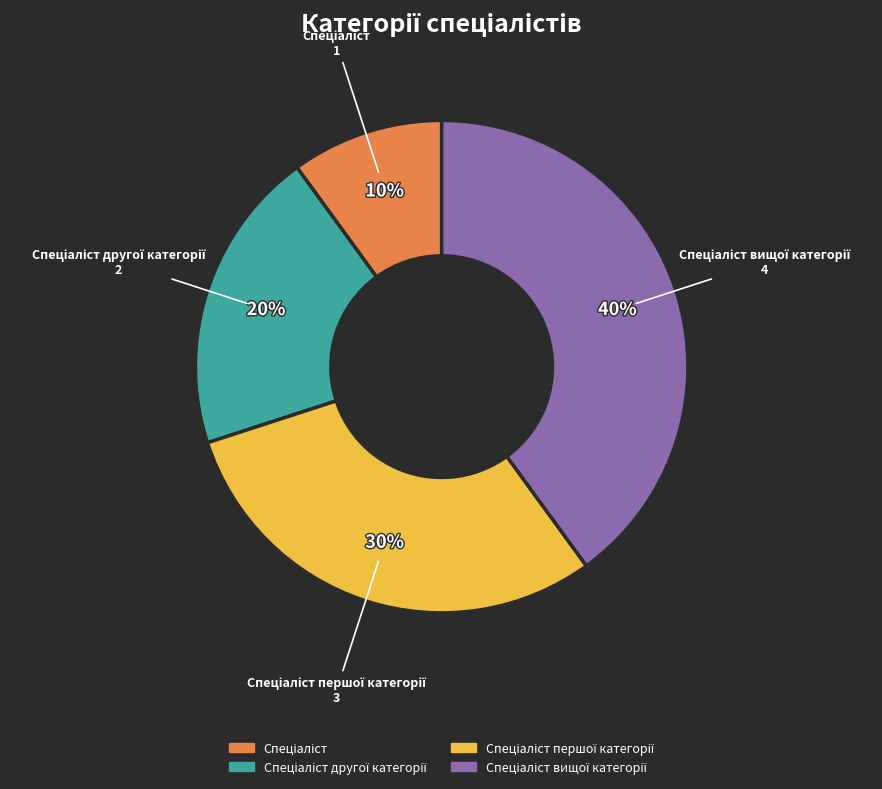

Is there a majority slice in this chart?

No